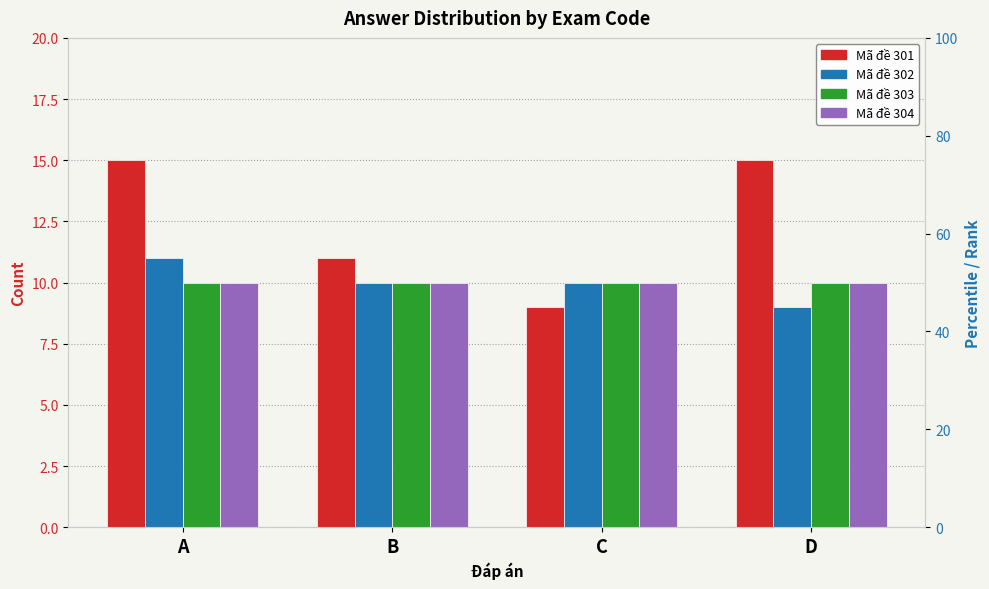

The value of Mã đề 303 at B is 17. True or false?

False